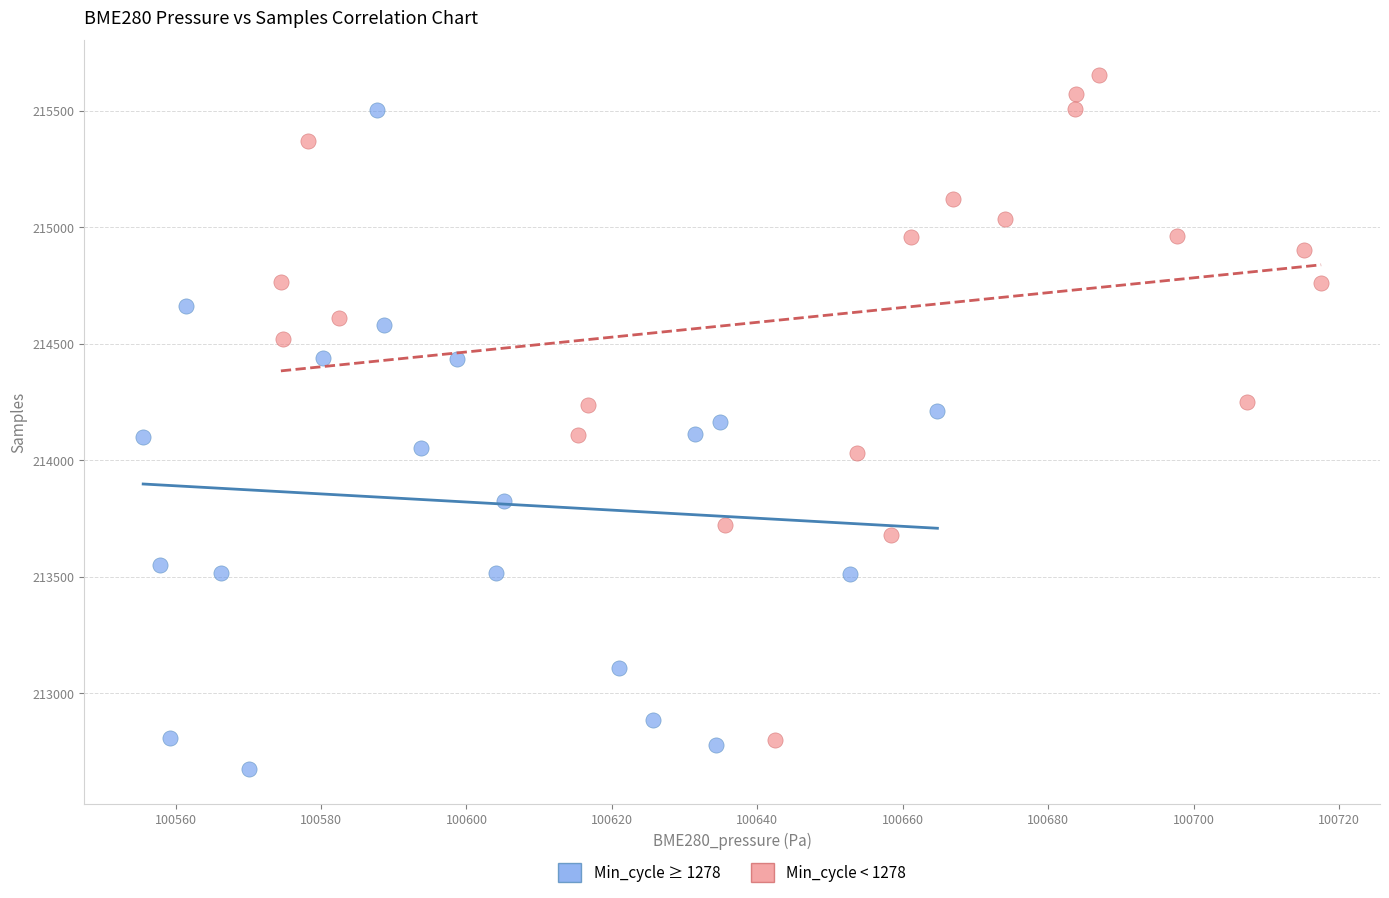

Which series contains the highest Y value?

Min_cycle < 1278